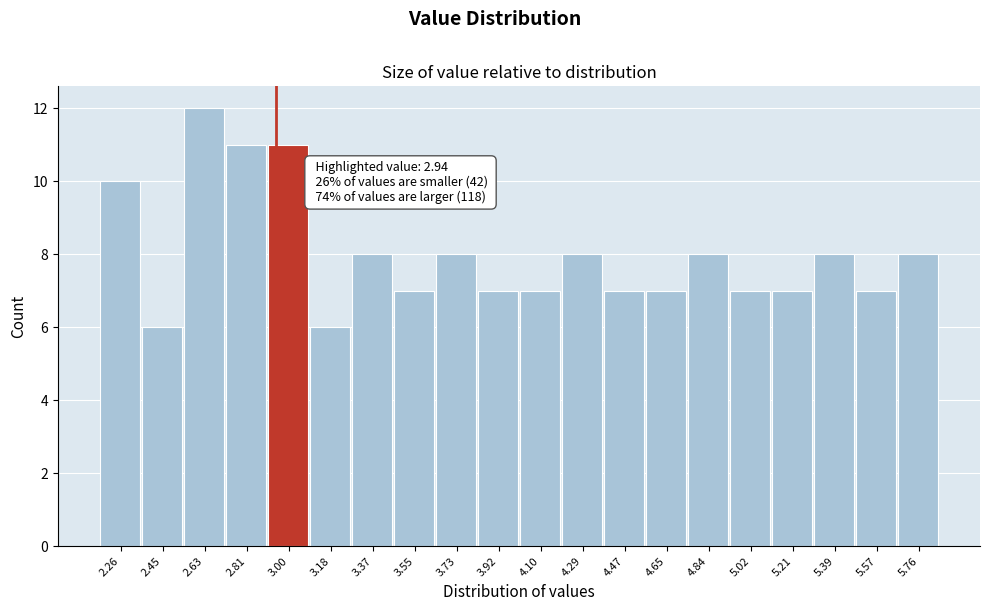

Over which range of the x-axis is the bar tallest?

2.538 to 2.722